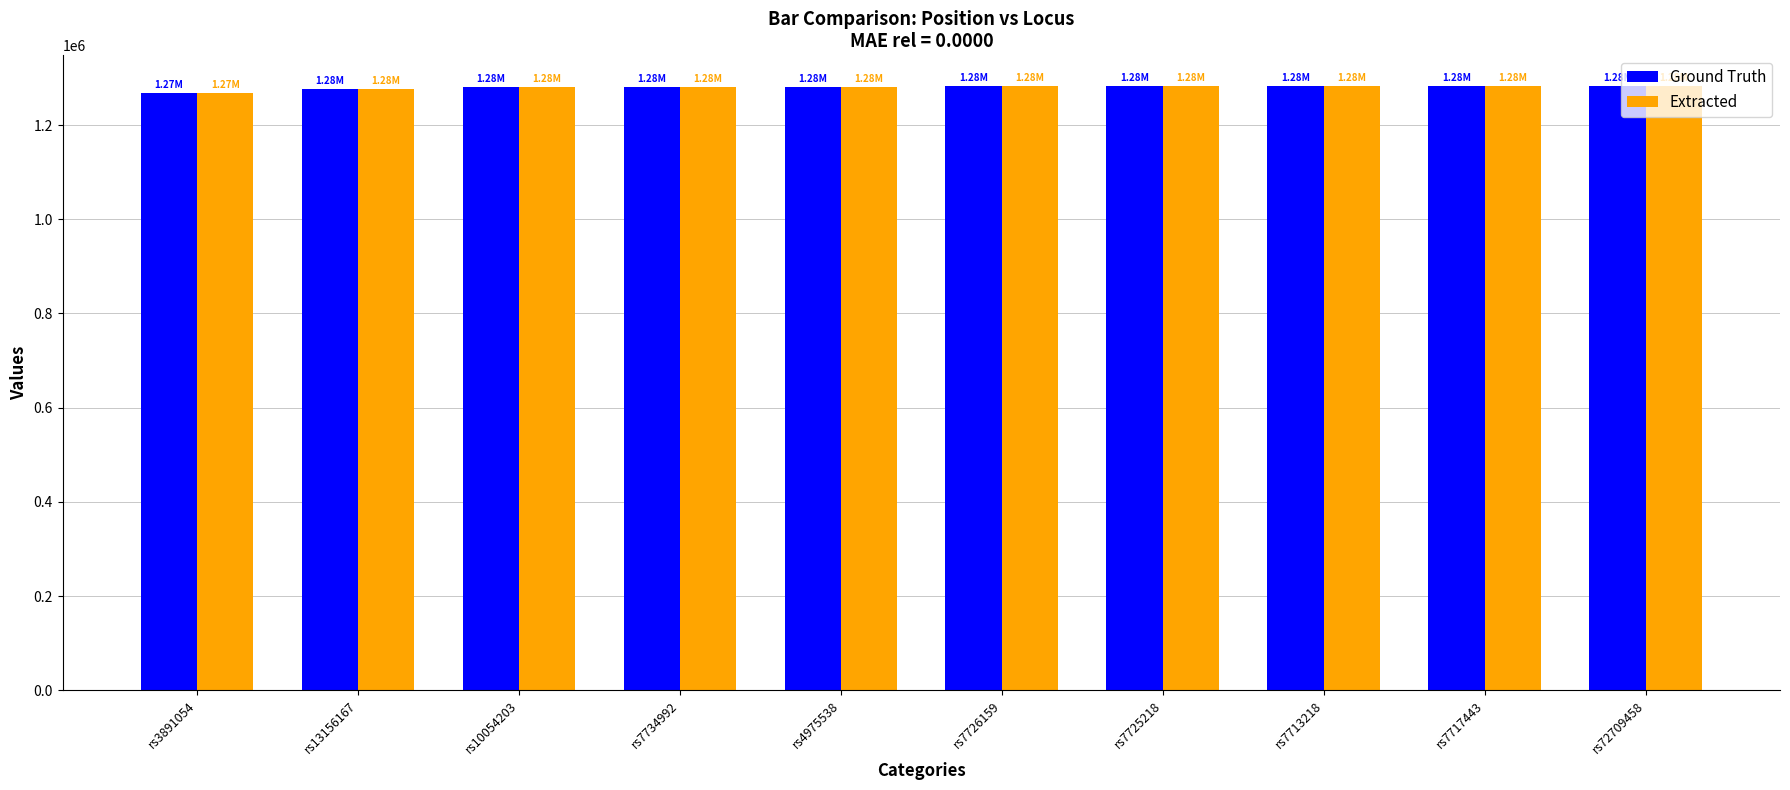

The Ground Truth series shows 2187347 at rs7713218. True or false?

False